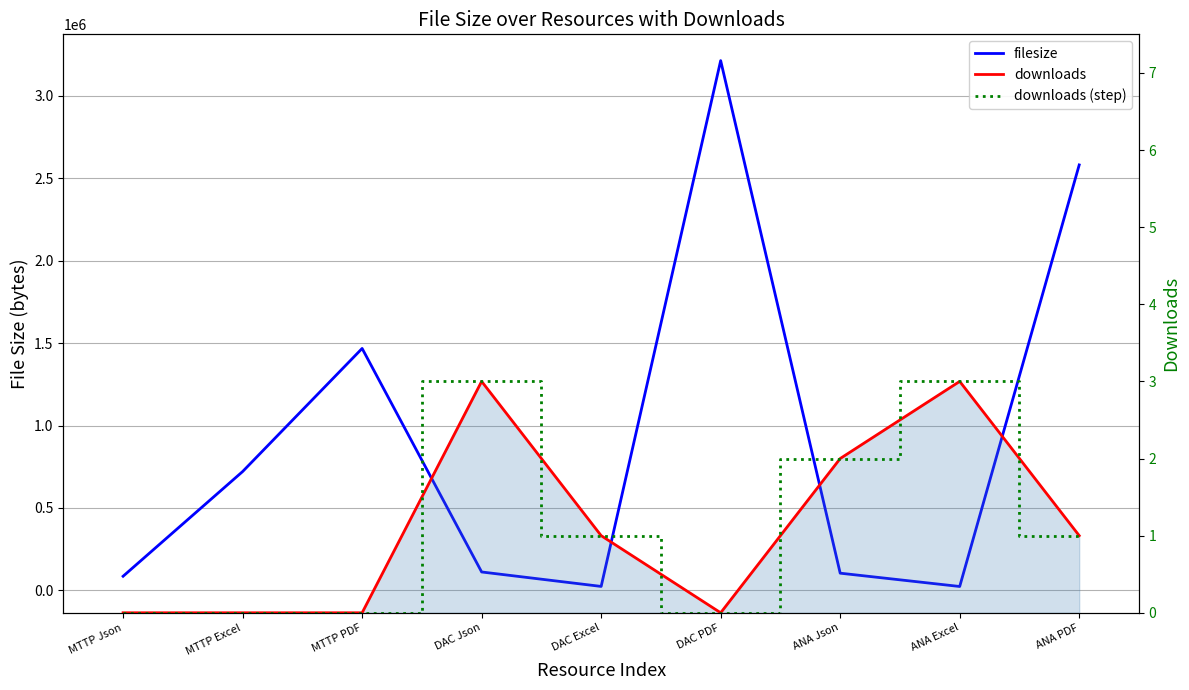

What position from the left is MTTP Json?

1